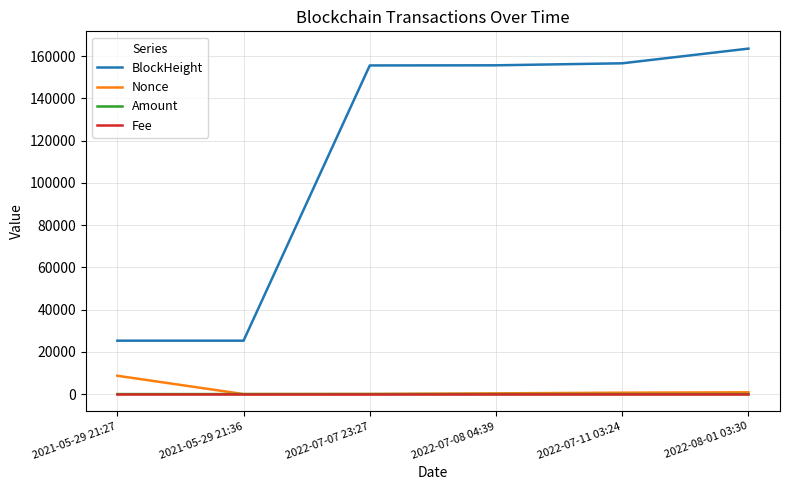

Which series has the largest total across all categories?

BlockHeight